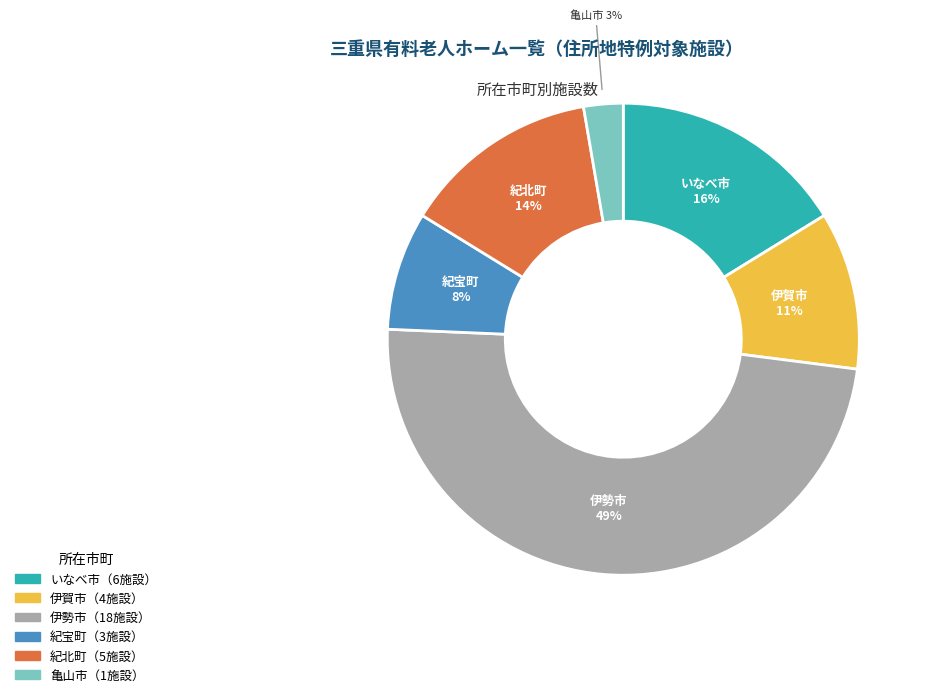

Is there a majority slice in this chart?

No